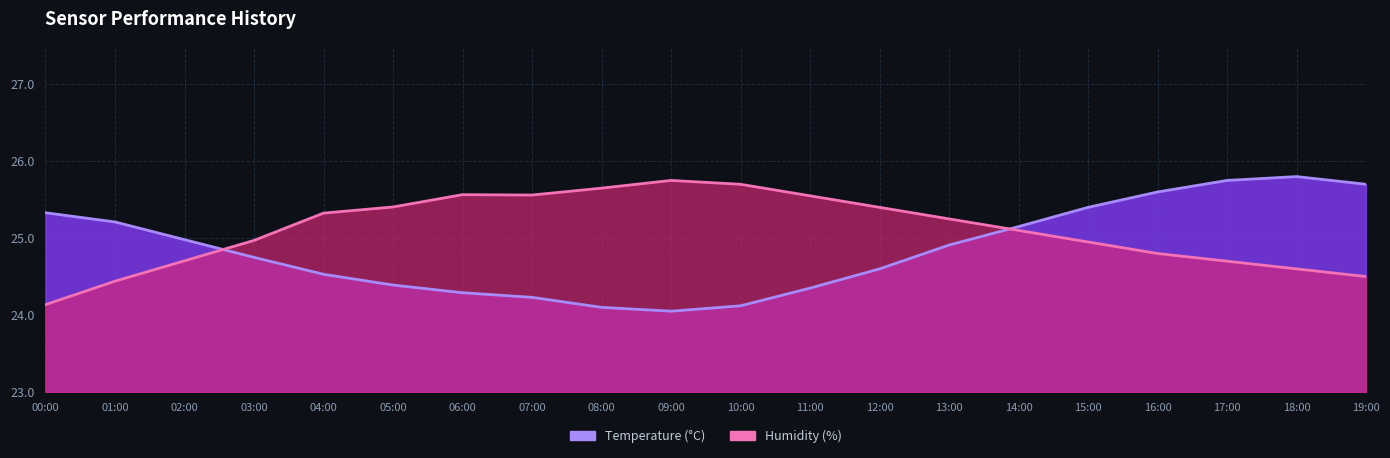

Is the value of Temperature at 07:00 greater than the value of Humidity at 17:00?

No